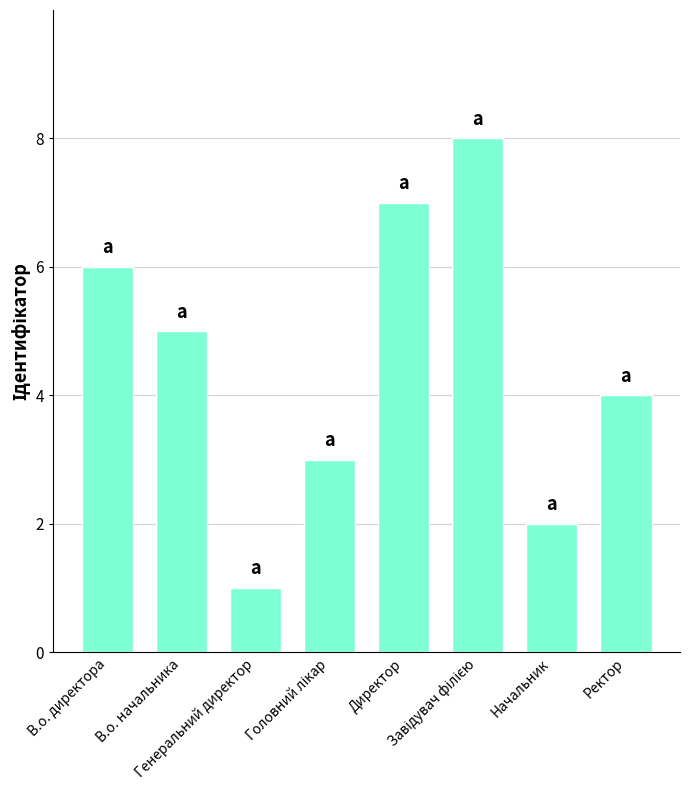

How many bars are there in total?

8